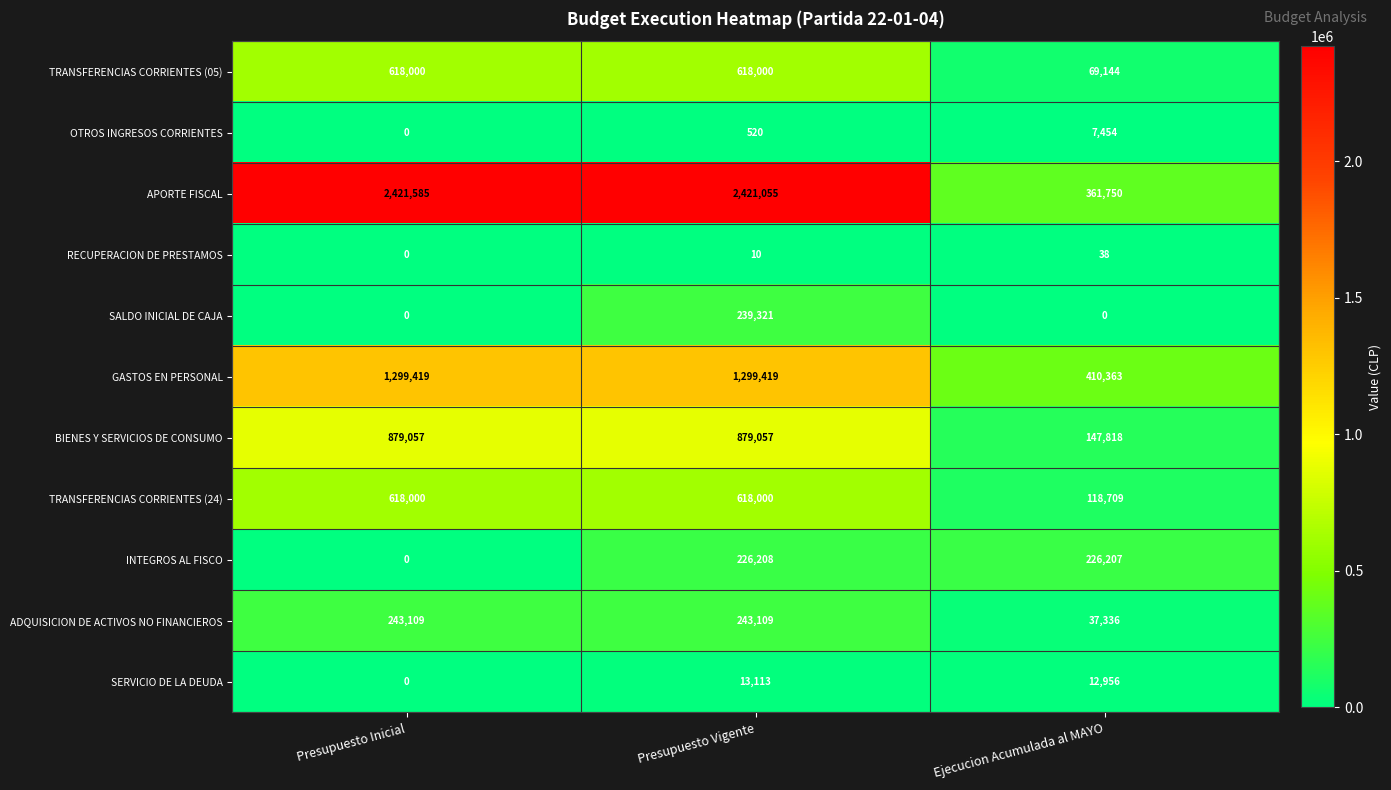

True or false: OTROS INGRESOS CORRIENTES has a value of 0 at Presupuesto Inicial.

True